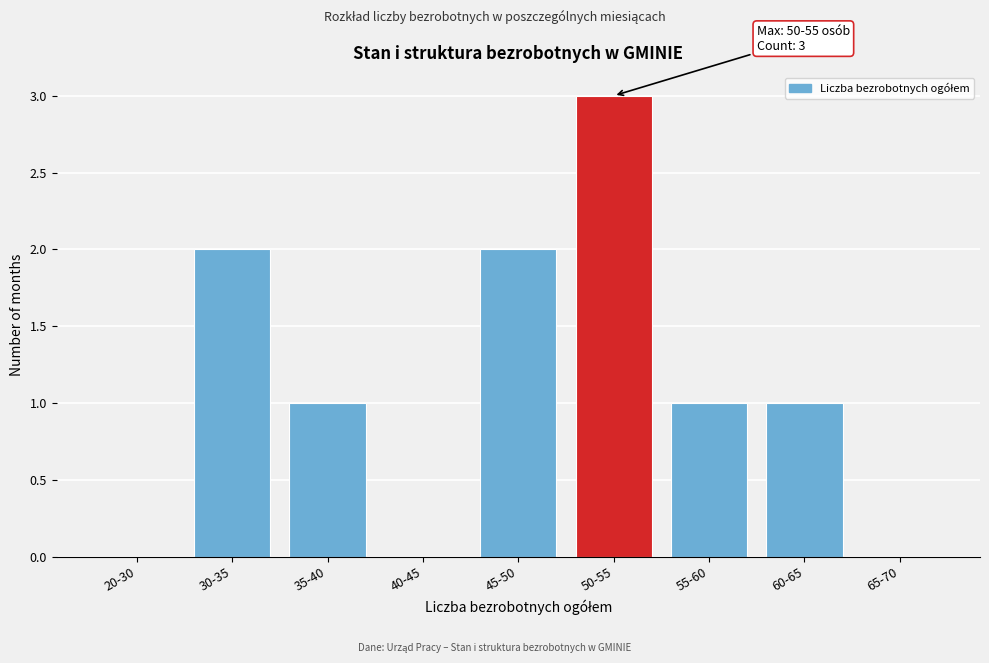

Reading left to right, transcribe all the data shown in this chart.

20-30=0	30-35=2	35-40=1	40-45=0	45-50=2	50-55=3	55-60=1	60-65=1	65-70=0